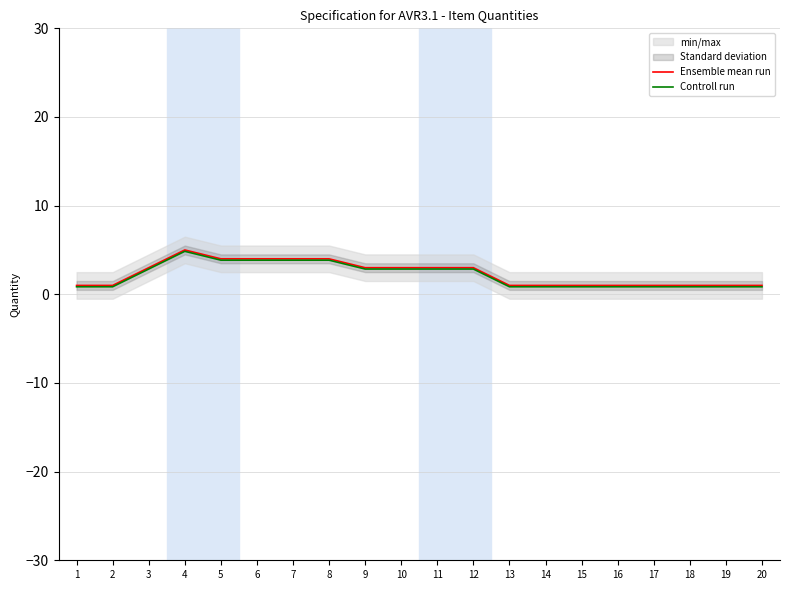

Reading left to right, list all the values displayed in this chart.

Ensemble mean run: 1.0	1.0	3.0	5.0	4.0	4.0	4.0	4.0	3.0	3.0	3.0	3.0	1.0	1.0	1.0	1.0	1.0	1.0	1.0	1.0
Controll run: 0.8	0.8	2.9	4.8	3.9	3.9	3.9	3.9	2.9	2.9	2.9	2.9	0.8	0.8	0.8	0.8	0.8	0.8	0.8	0.8